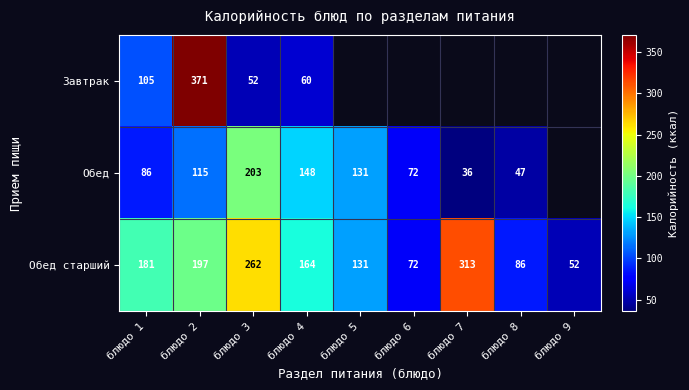

Which category has the highest value in the Обед старший series?

блюдо 7